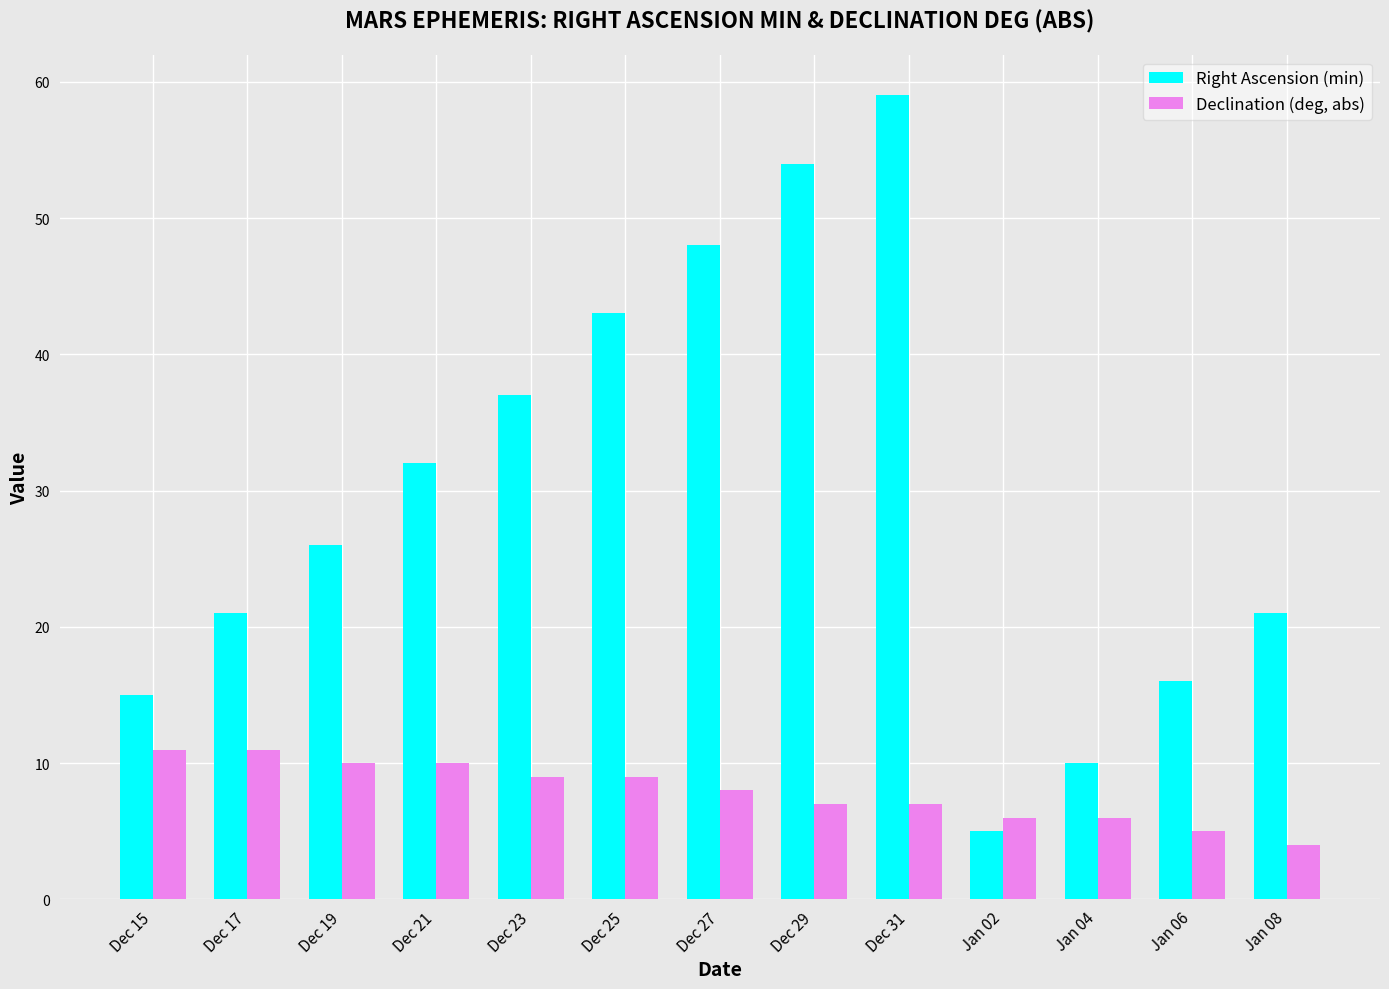

What are all the series names shown in the legend?

Right Ascension (min), Declination (deg, abs)